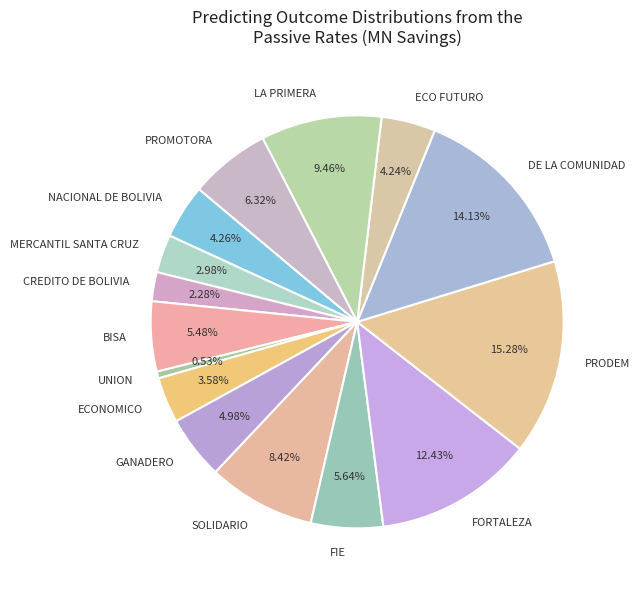

Does ECONOMICO account for over 50% of the chart?

No